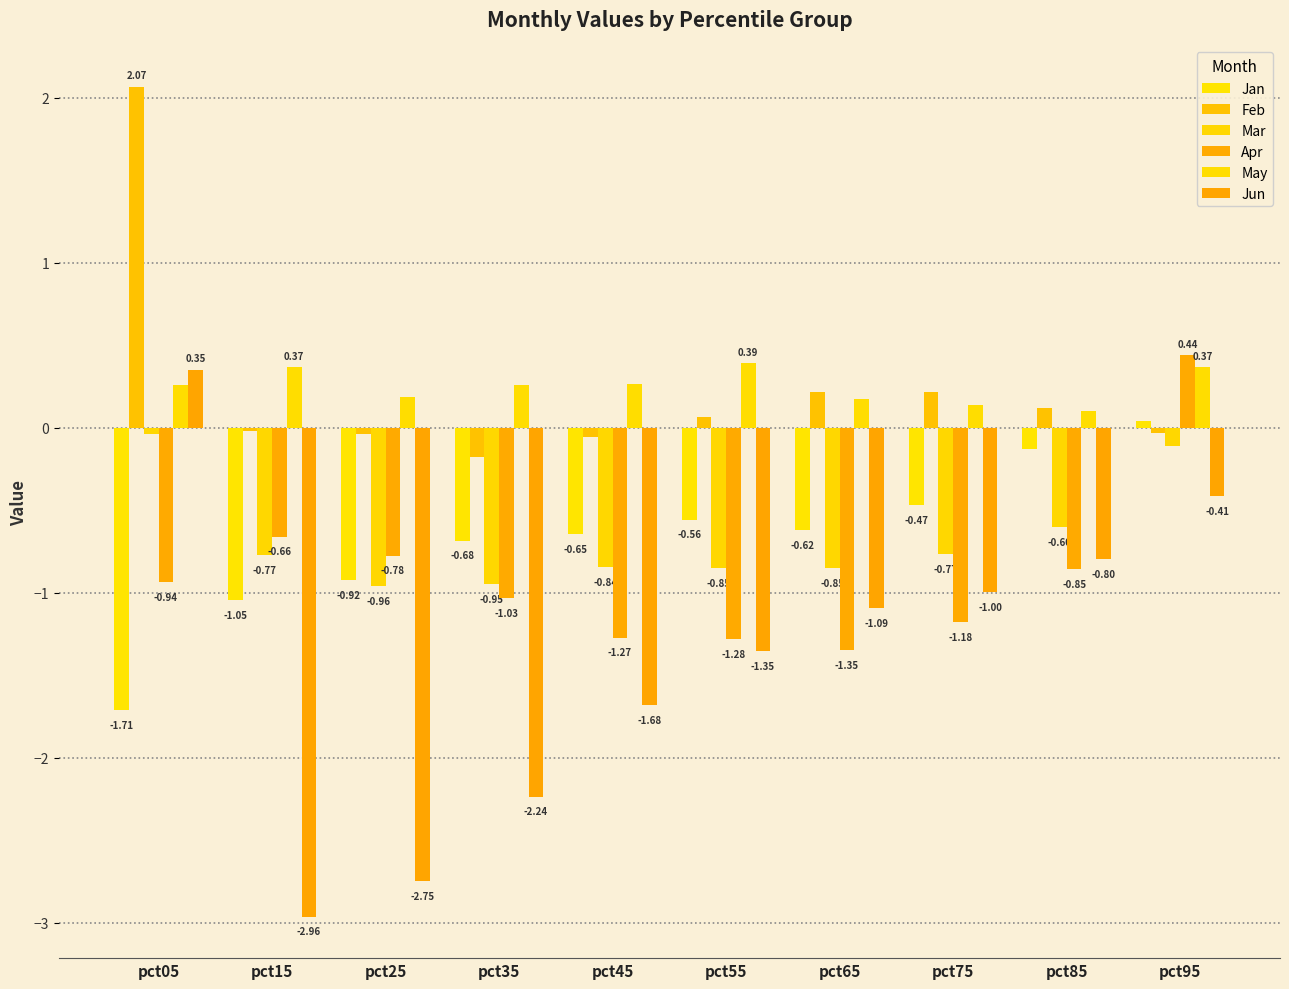

At pct65, list the series in order from smallest to largest.

Apr, Jun, Mar, Jan, May, Feb